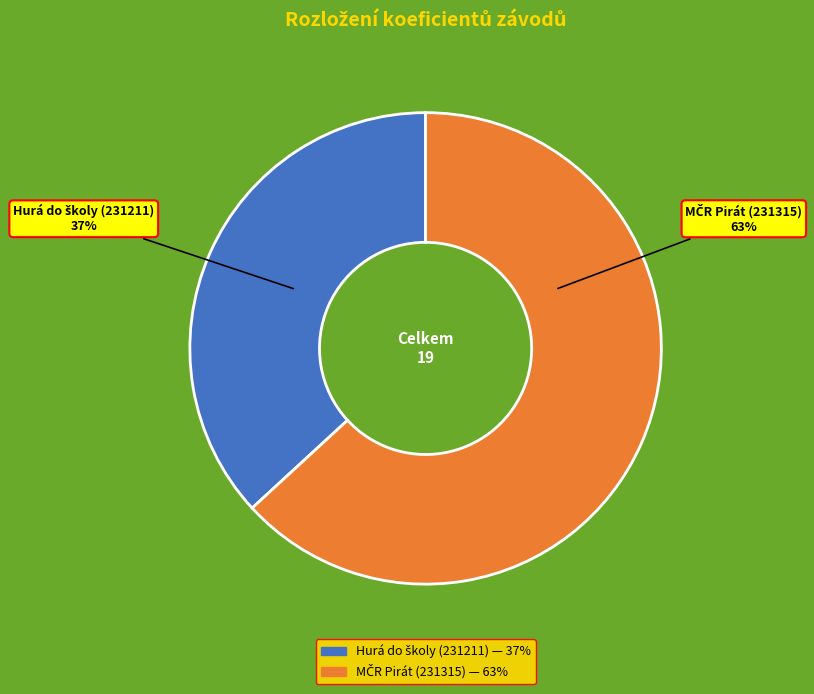

How many slices are in this pie chart?

2